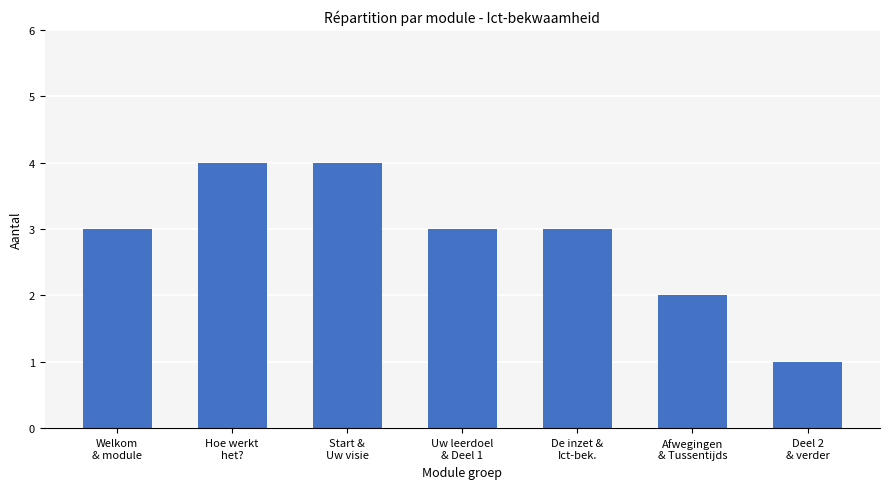

Are the bars horizontal?

No